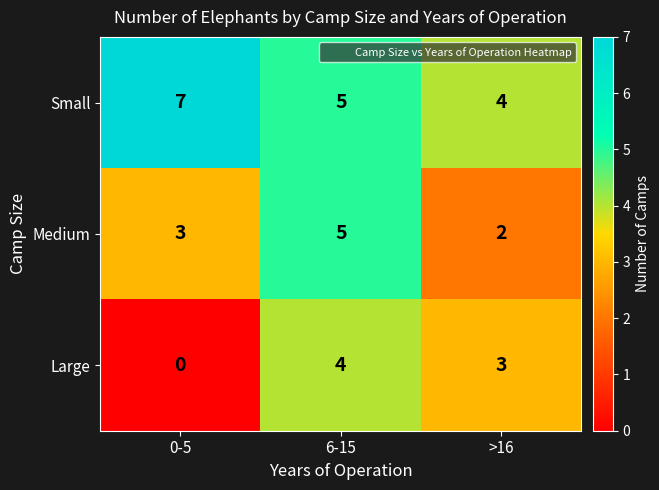

At how many categories does at least one series exceed 1?

3